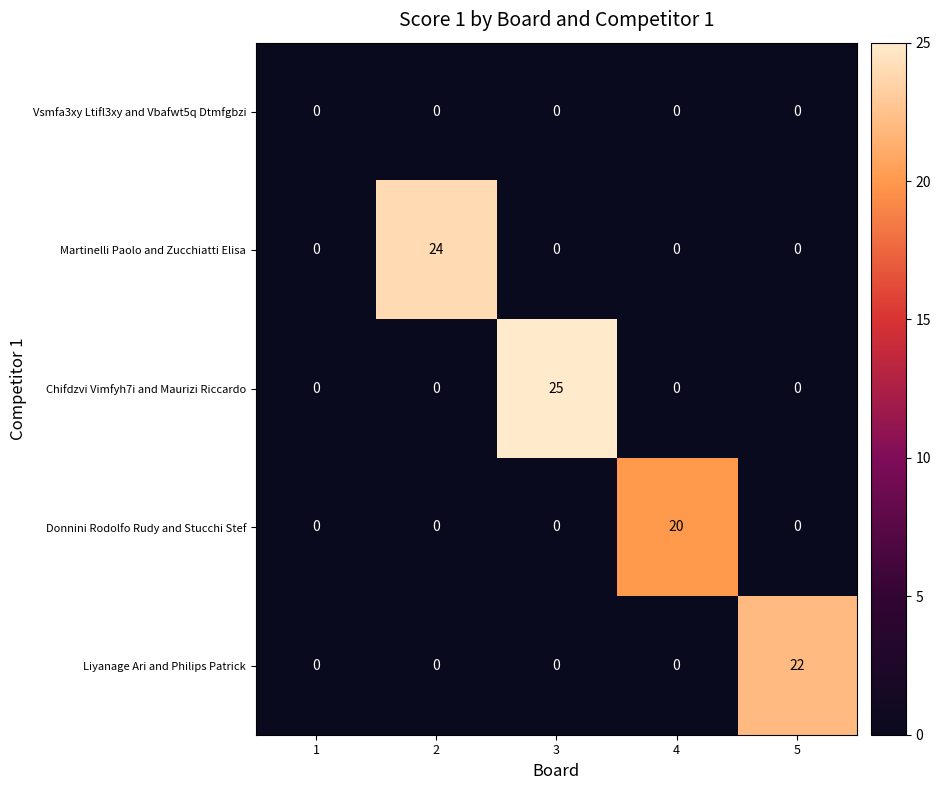

Which category has the highest value across all series?

3